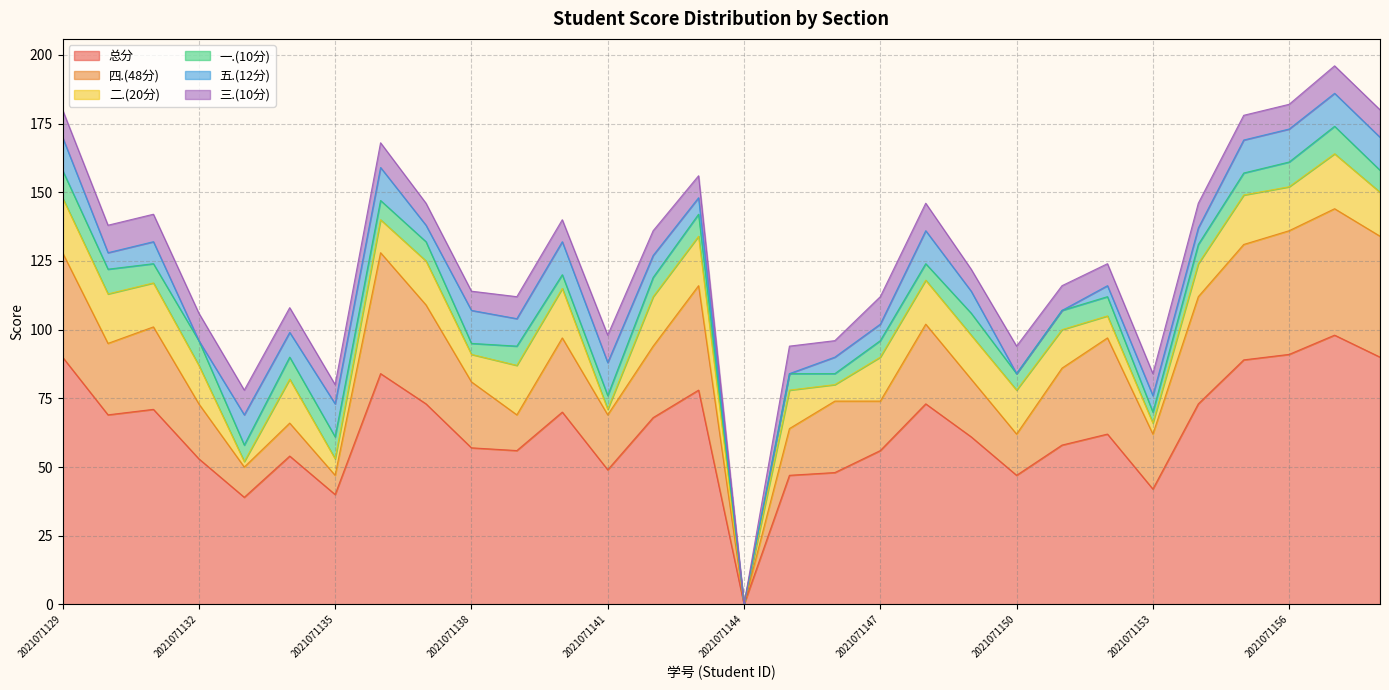

At which label does 二.(20分) reach its peak?

2021071129